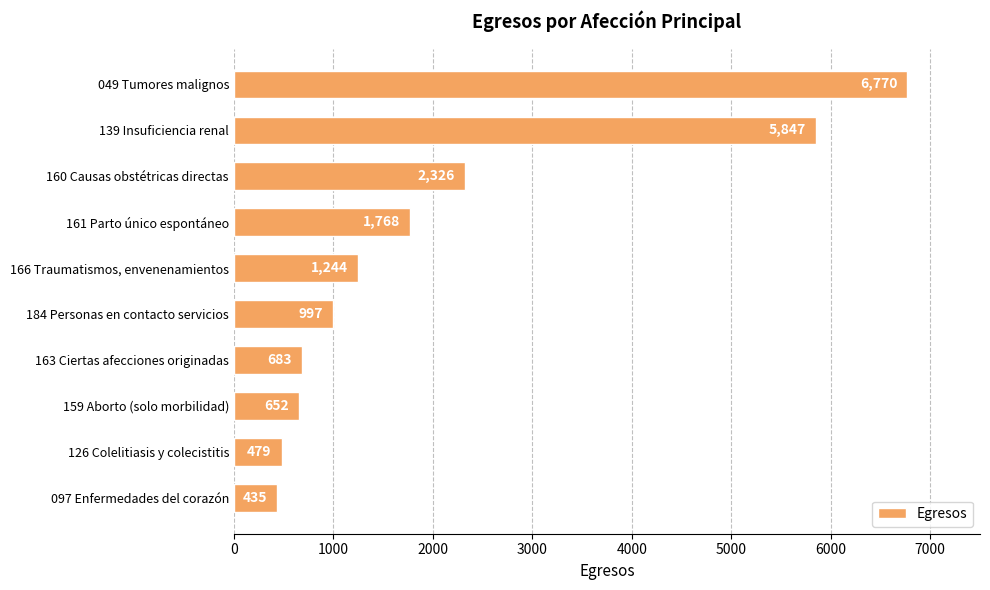

Reading top to bottom, list all the values displayed in this chart.

6770	5847	2326	1768	1244	997	683	652	479	435